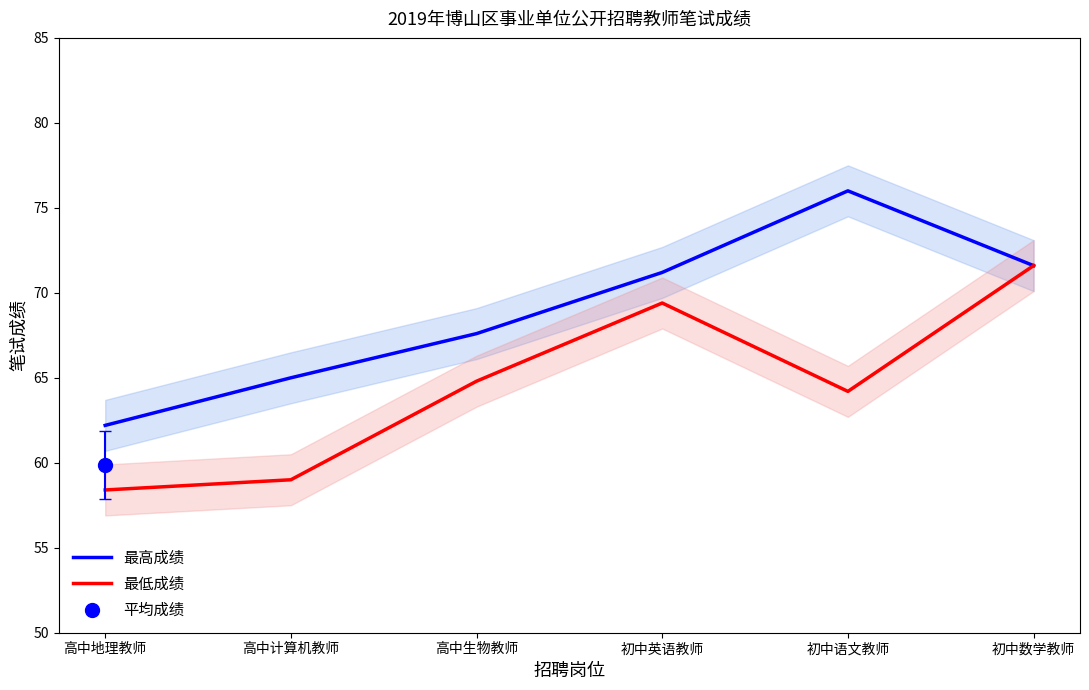

What is the difference between the second highest and minimum values in the 最高成绩 series?

9.4